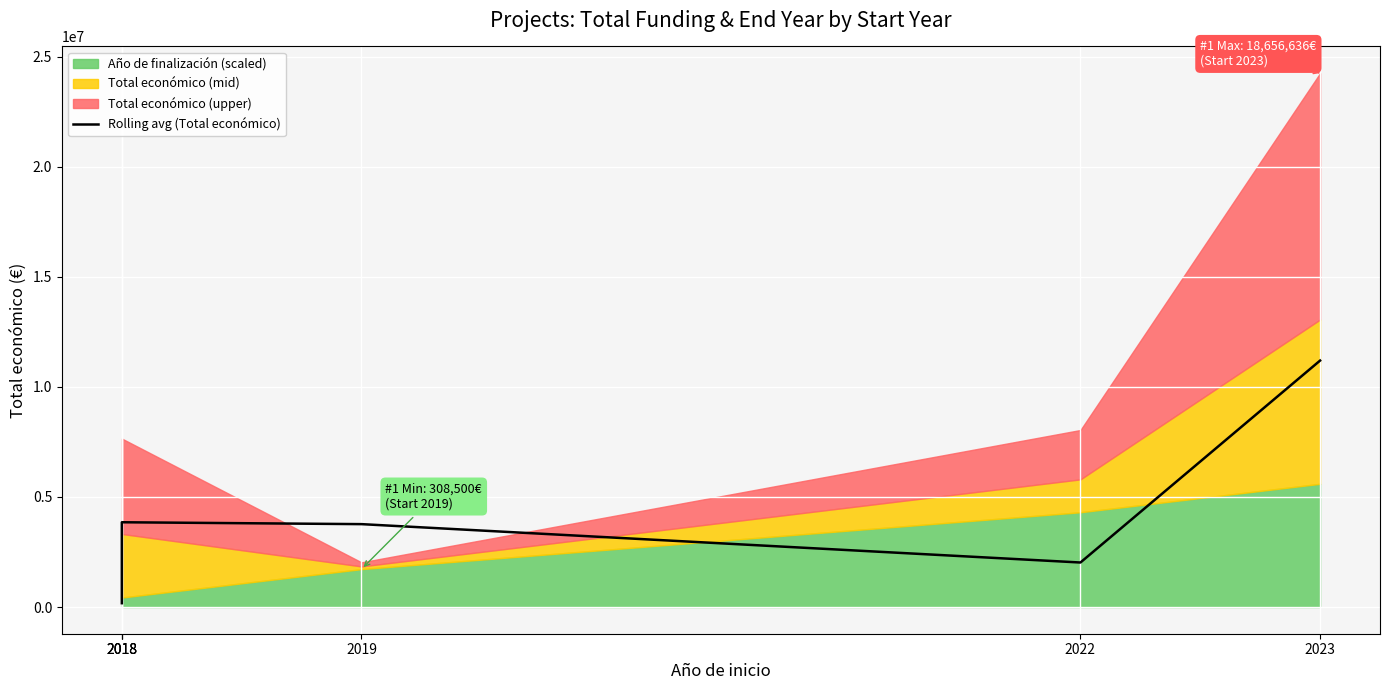

Reading right to left, transcribe all the data shown in this chart.

2023=11196535	2022=2022467	2019=3765659	2018=3851159	2018=413855	2018=174105